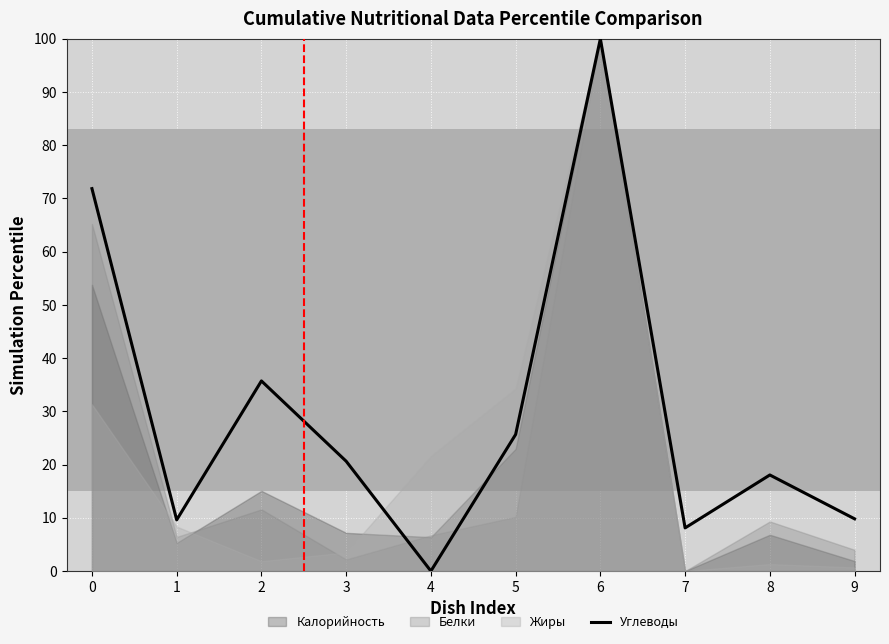

What is the sum of the values at 8 and 5?

43.7